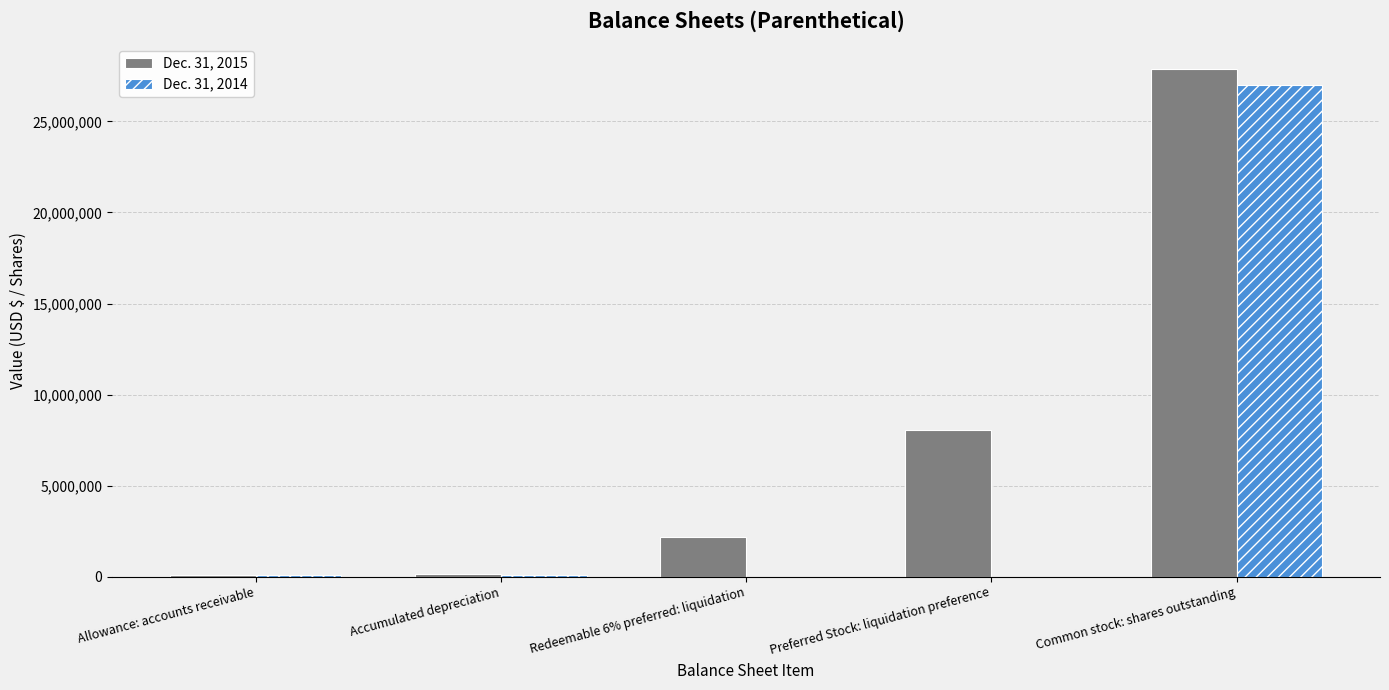

Which series changed the most between Accumulated depreciation and Common stock: shares outstanding?

Dec. 31, 2015